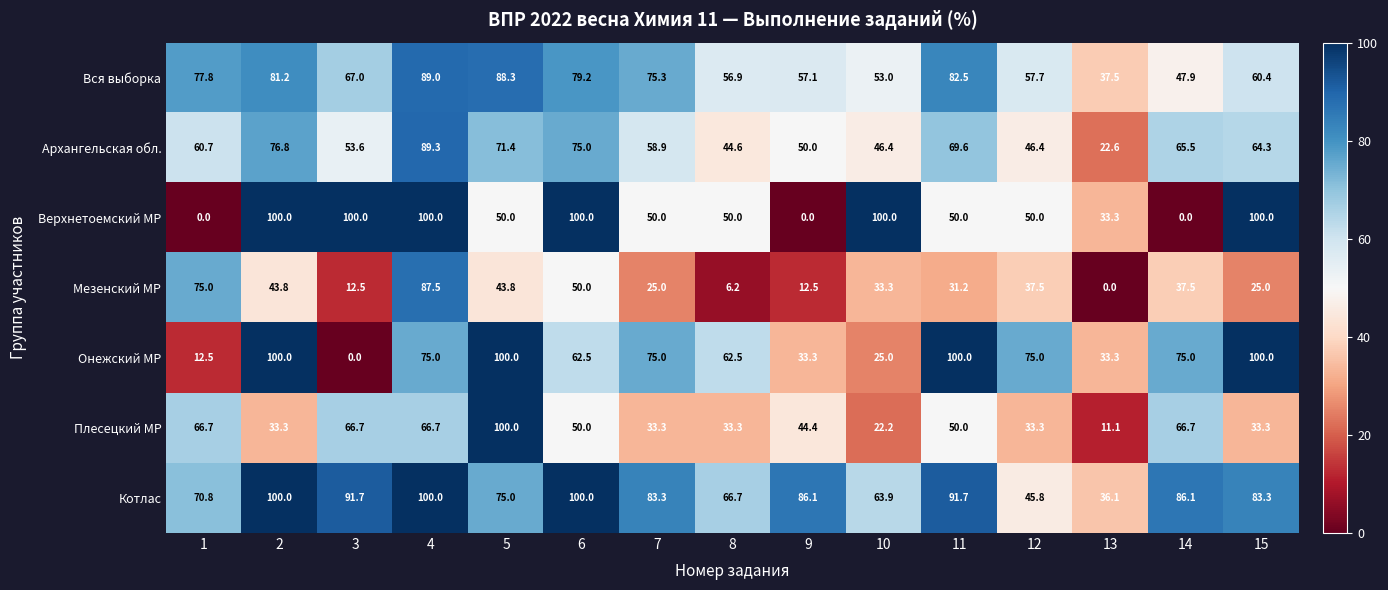

What is the spread (max minus min) of values at 3?

100.0